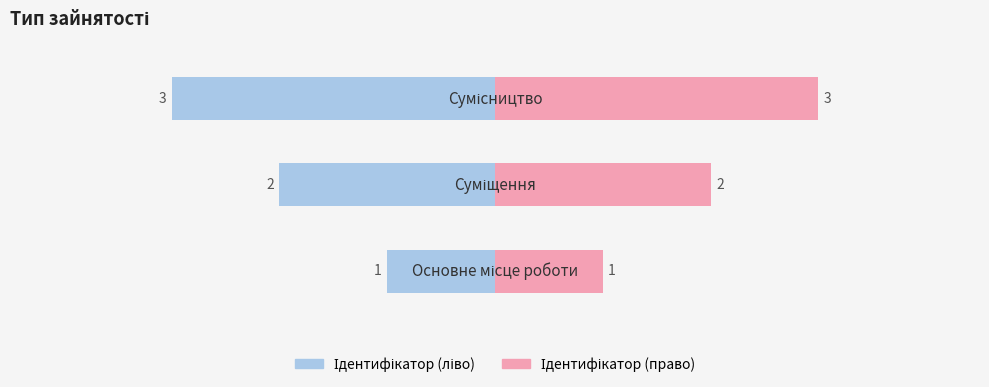

What is the value of the Ідентифікатор (ліво) bar at the 2nd from the left?

-2